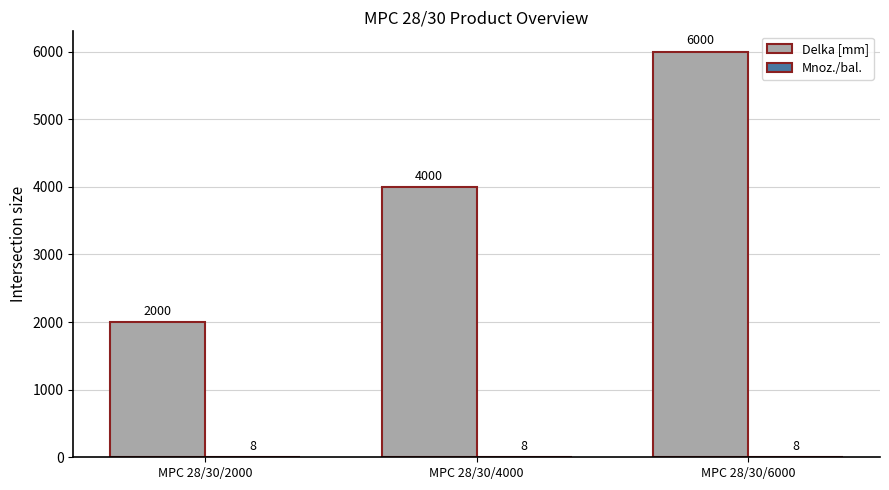

Where is Delka [mm] nearest to the value 4000?

MPC 28/30/4000